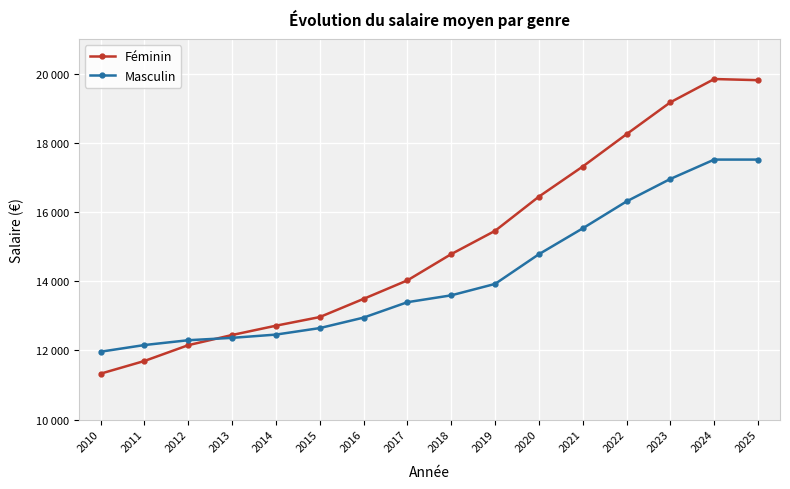

What are all the series names shown in the legend?

Féminin, Masculin